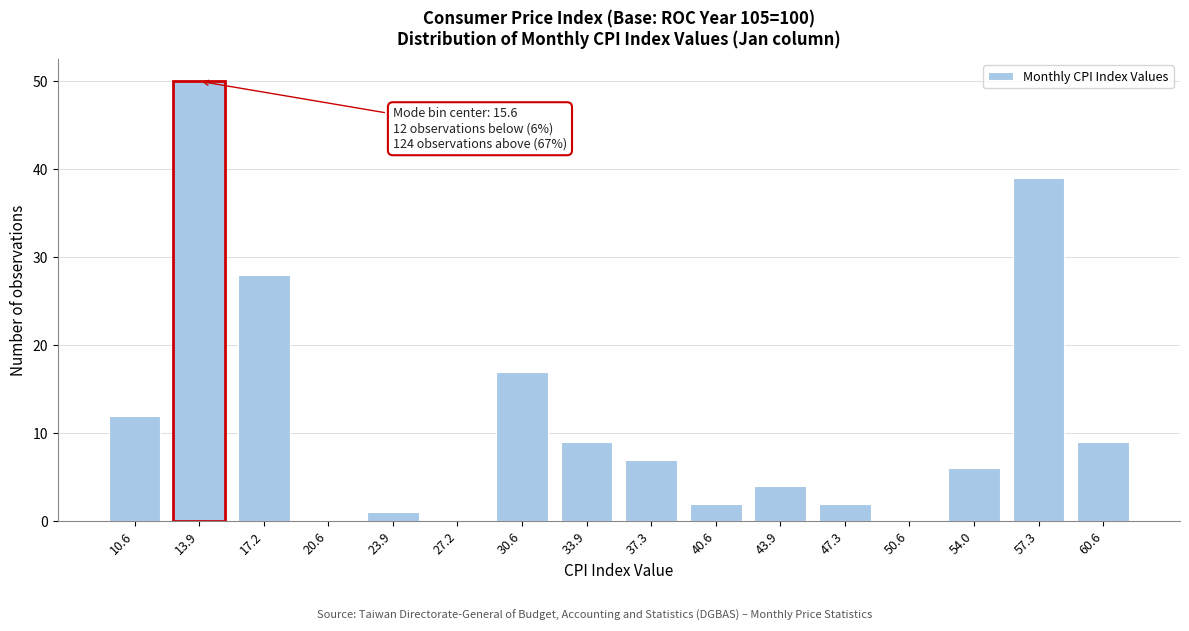

Reading left to right, extract all data points from this chart.

10.6=12	13.9=50	17.2=28	20.6=0	23.9=1	27.2=0	30.6=17	33.9=9	37.3=7	40.6=2	43.9=4	47.3=2	50.6=0	54.0=6	57.3=39	60.6=9